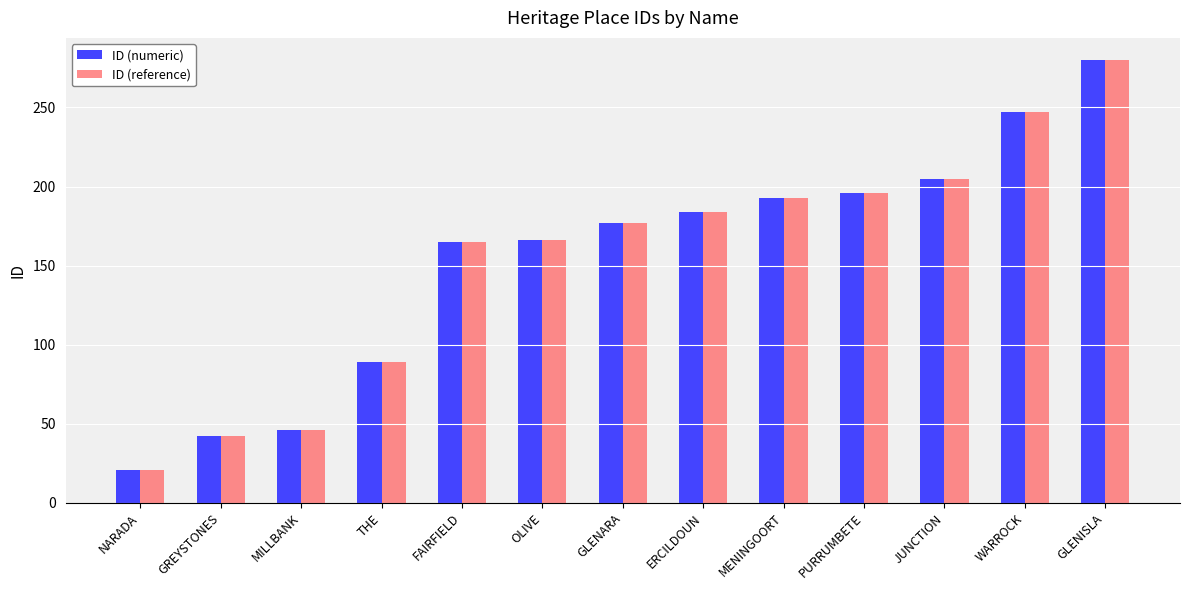

Count the number of categories in the chart.

13